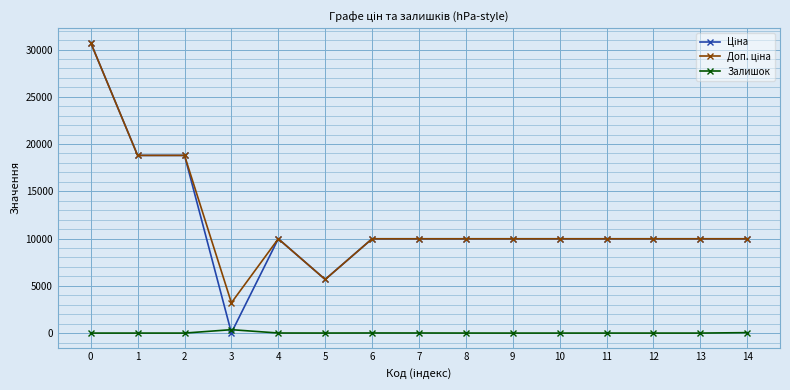

What is the maximum value shown in the chart?

30717.1